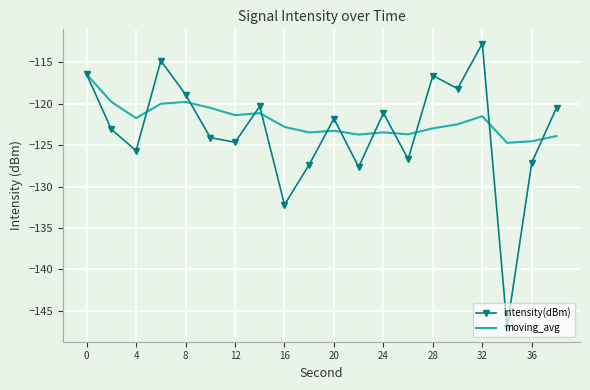

What is the maximum value for moving_avg?

-116.5